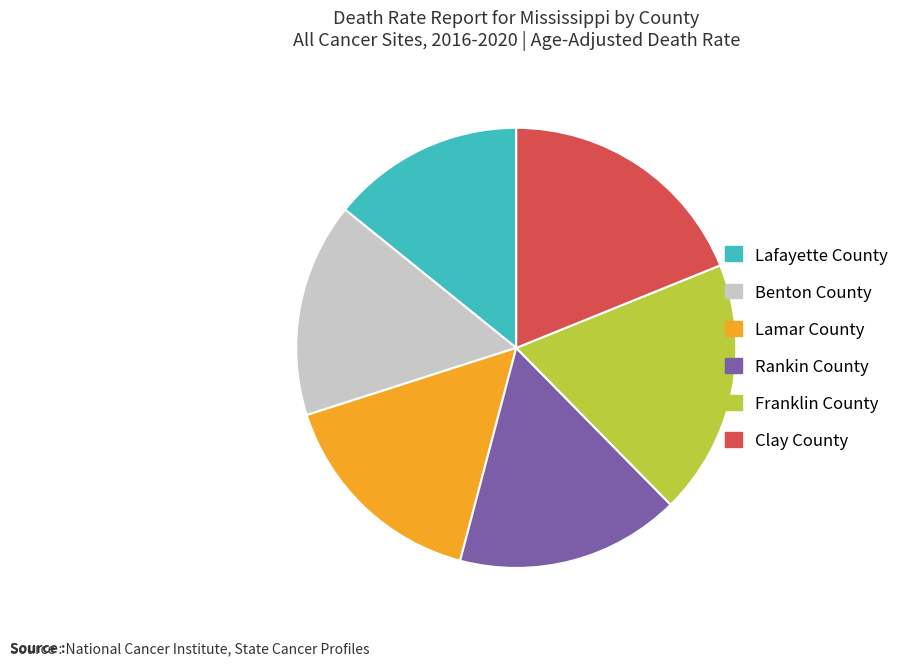

How many segments does this pie chart have?

6